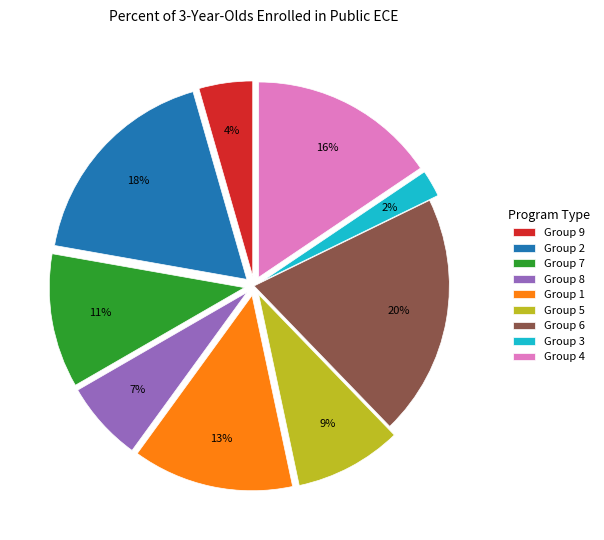

How many segments does this pie chart have?

9